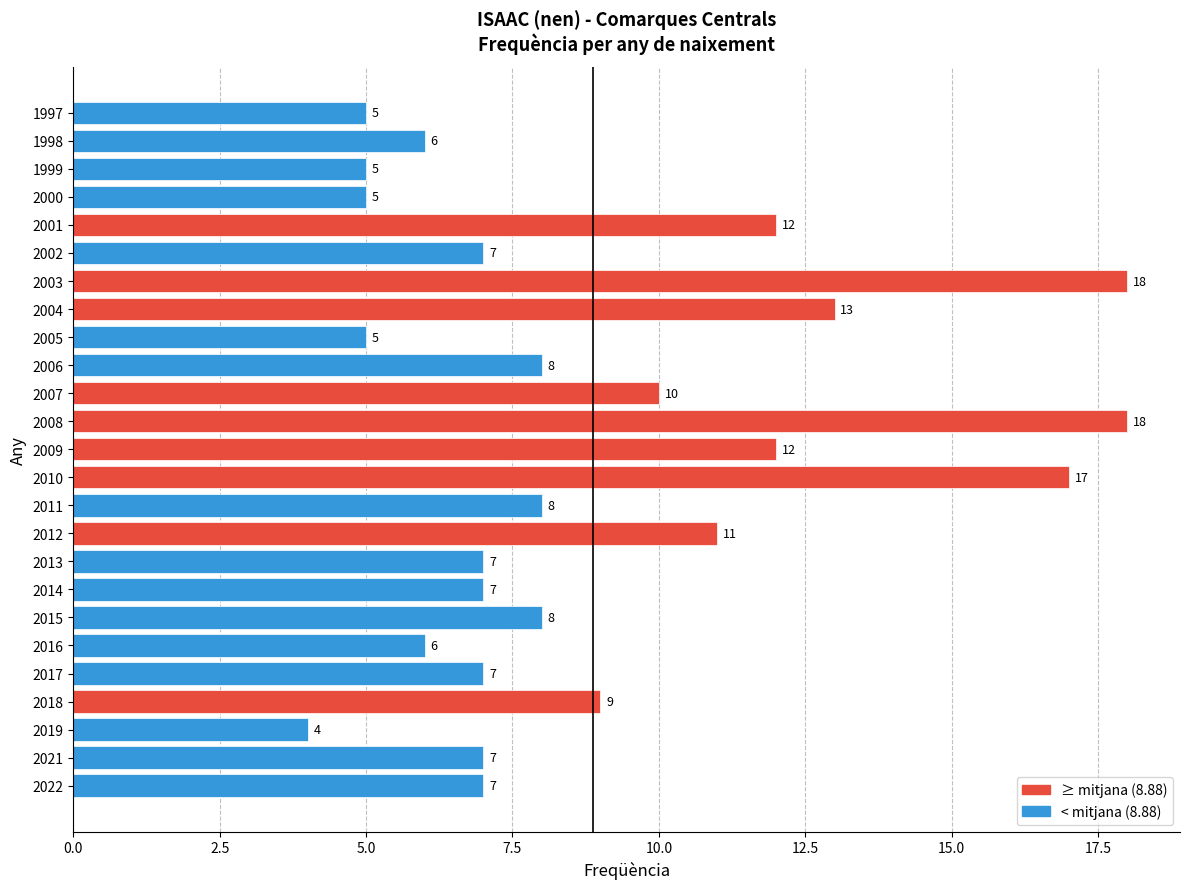

Reading top to bottom, list all the values displayed in this chart.

1997=5	1998=6	1999=5	2000=5	2001=12	2002=7	2003=18	2004=13	2005=5	2006=8	2007=10	2008=18	2009=12	2010=17	2011=8	2012=11	2013=7	2014=7	2015=8	2016=6	2017=7	2018=9	2019=4	2021=7	2022=7